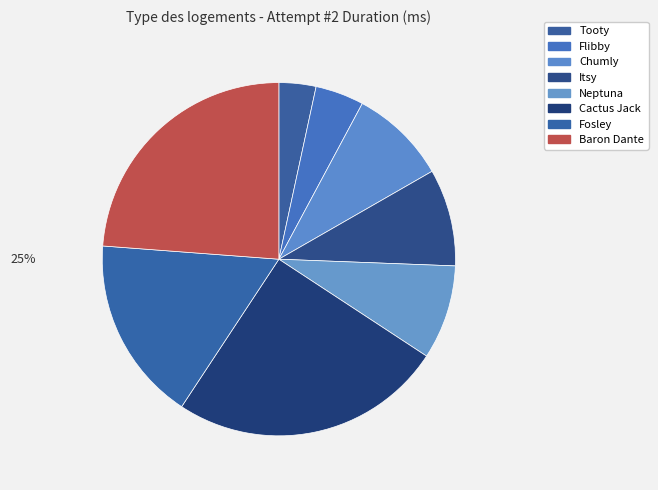

How many slices are in this pie chart?

8